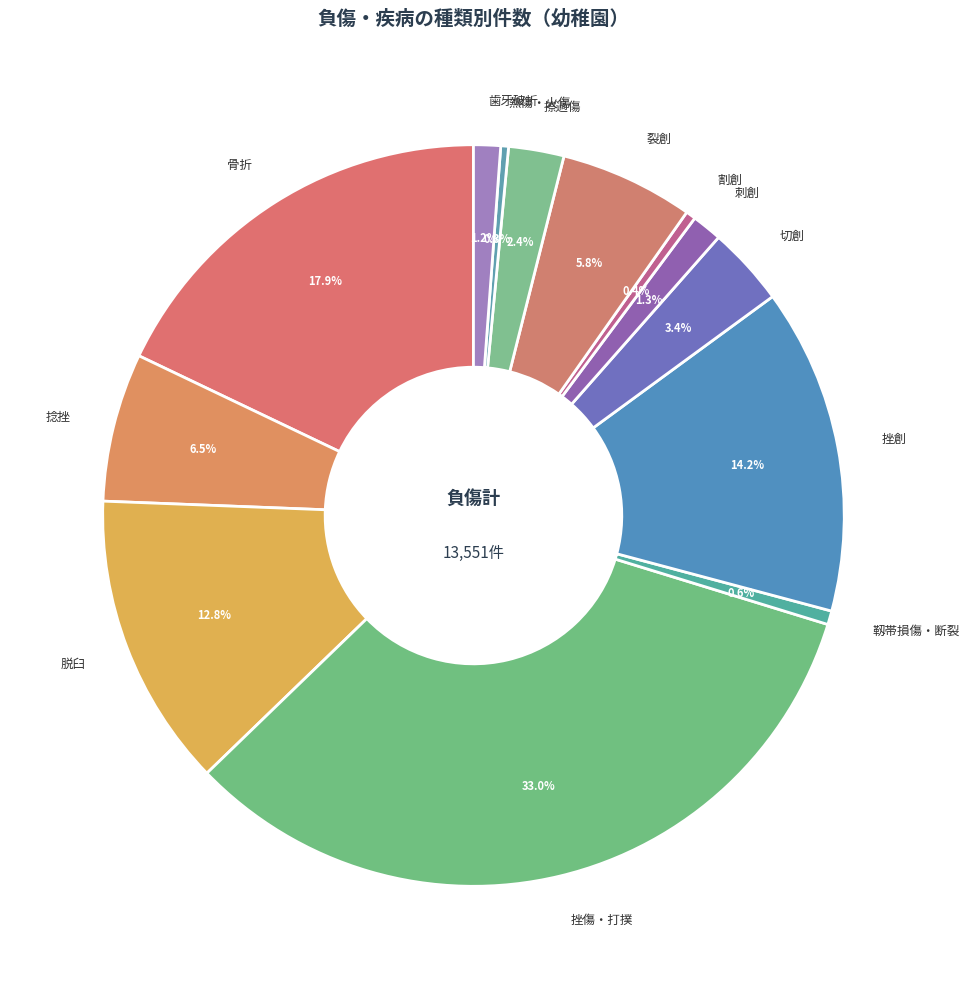

Is it true that 割創 is 0% of the pie?

True